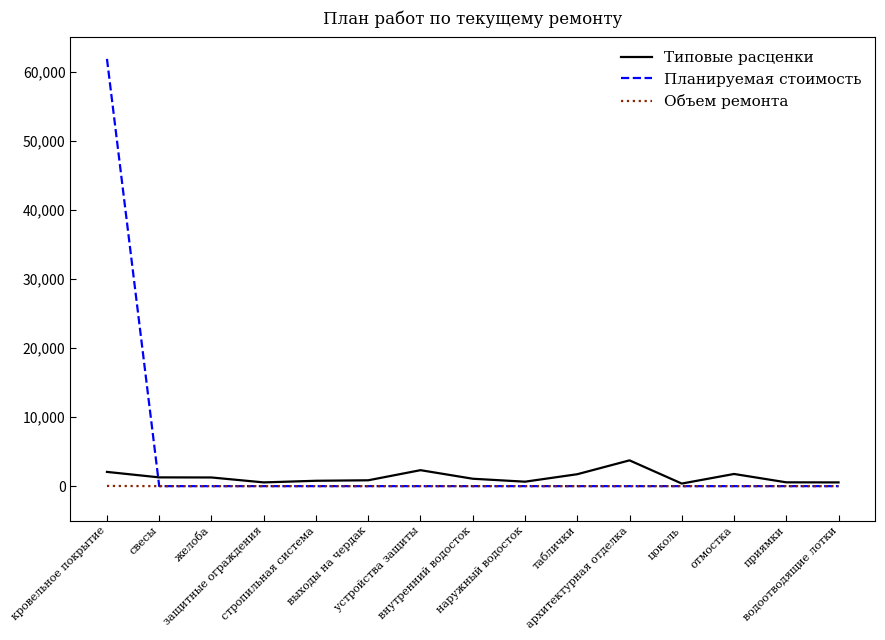

What is the maximum value shown in the chart?

61885.5